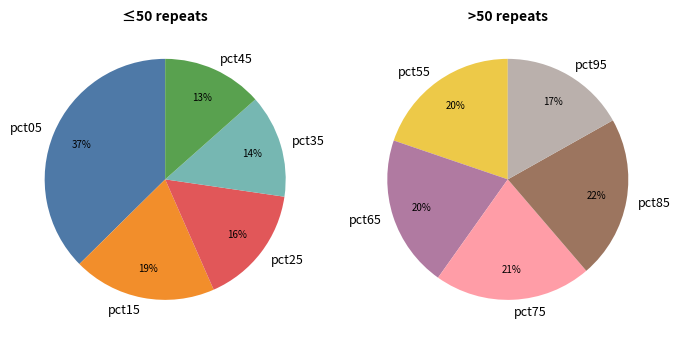

Approximately how many times larger is the value at pct75 compared to pct65?

1.0